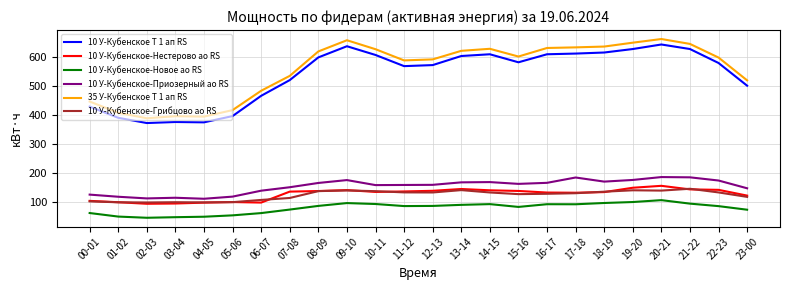

True or false: 35 У-Кубенское Т 1 ап RS and 10 У-Кубенское-Новое ао RS intersect in this chart.

False